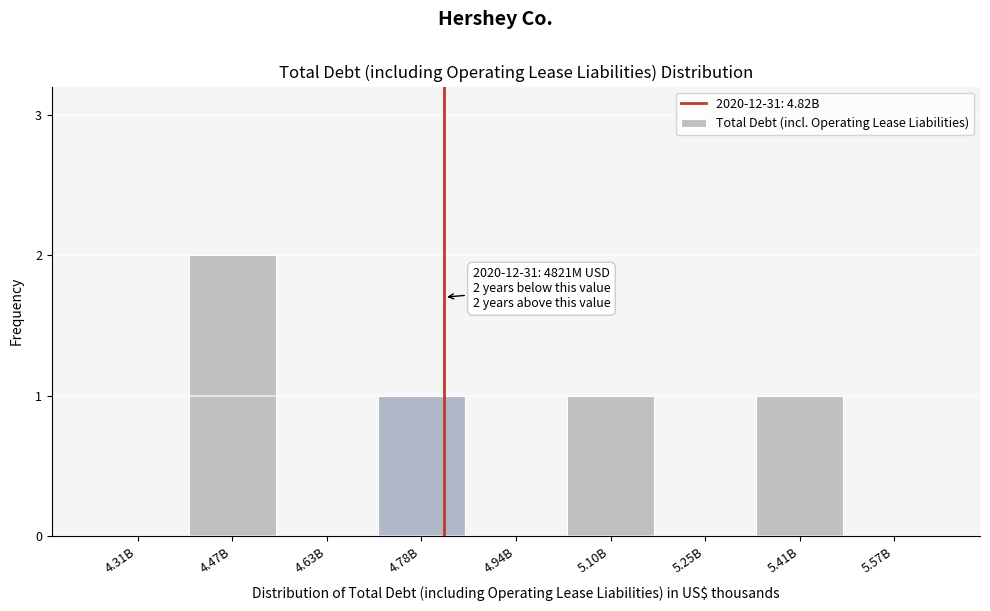

Reading left to right, what are all the values shown in this chart?

4.31B=0	4.47B=2	4.63B=0	4.78B=1	4.94B=0	5.10B=1	5.25B=0	5.41B=1	5.57B=0